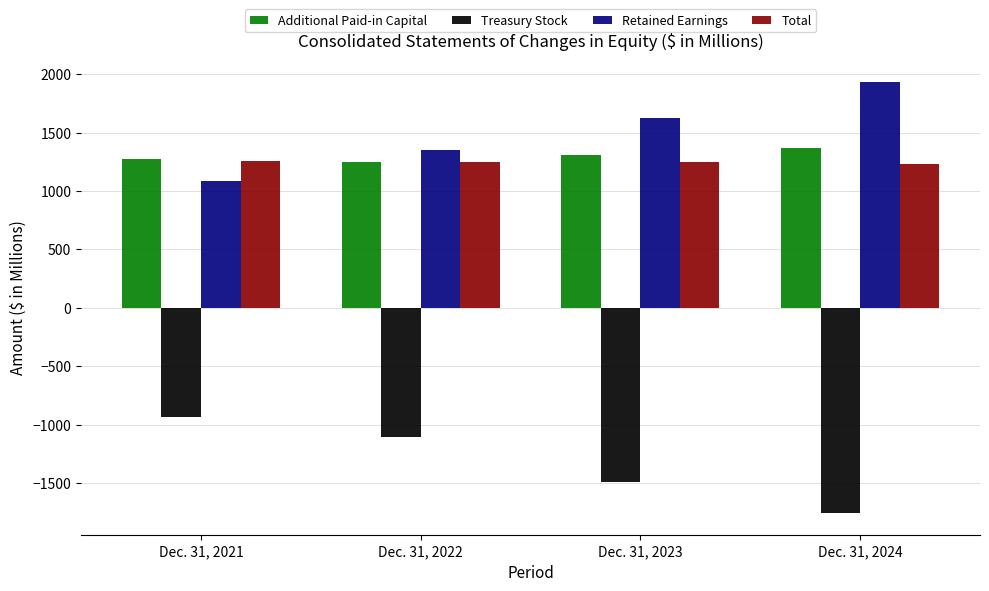

True or false: Total has a value of 1249.7 at Dec. 31, 2023.

True